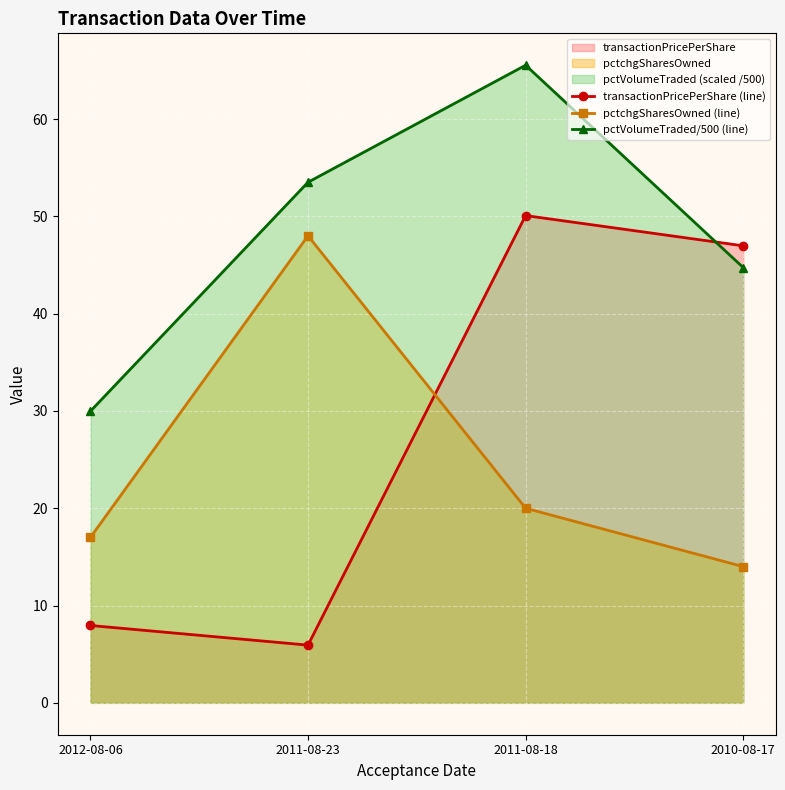

Which has a higher value, 2011-08-23 or 2010-08-17?

2010-08-17